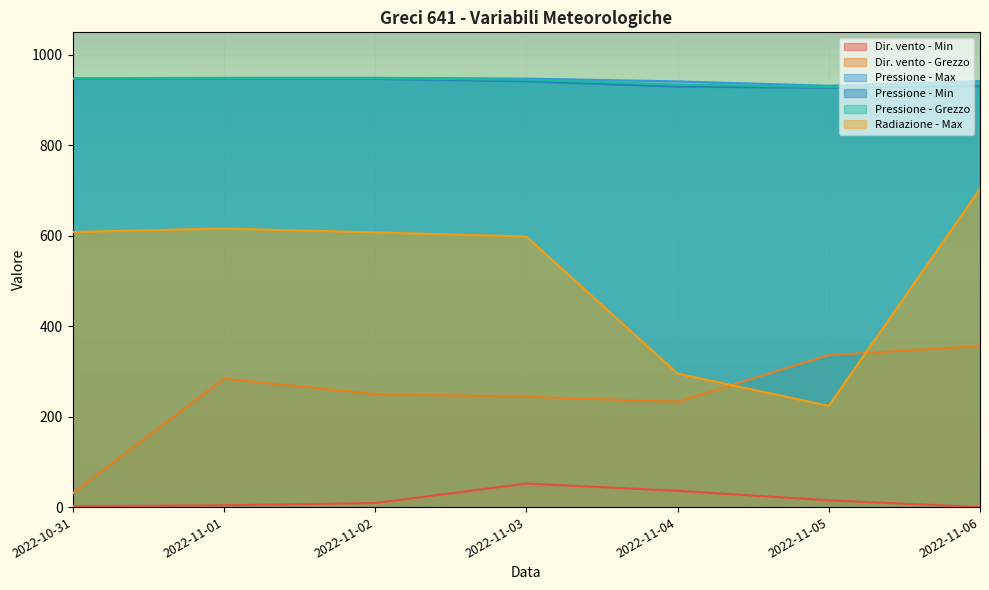

At 2022-11-03, list the series in order from smallest to largest.

Dir. vento - Min, Dir. vento - Grezzo, Radiazione - Max, Pressione - Min, Pressione - Grezzo, Pressione - Max